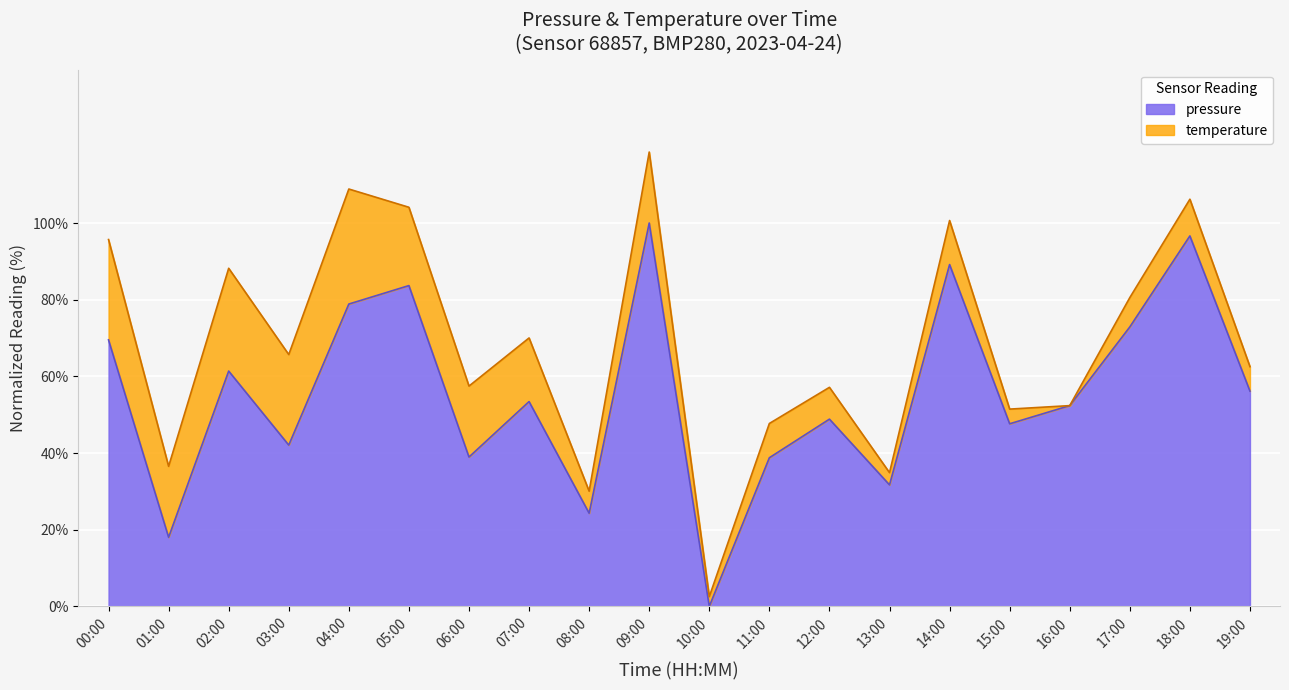

At which category does the data reach its first local peak?

02:00